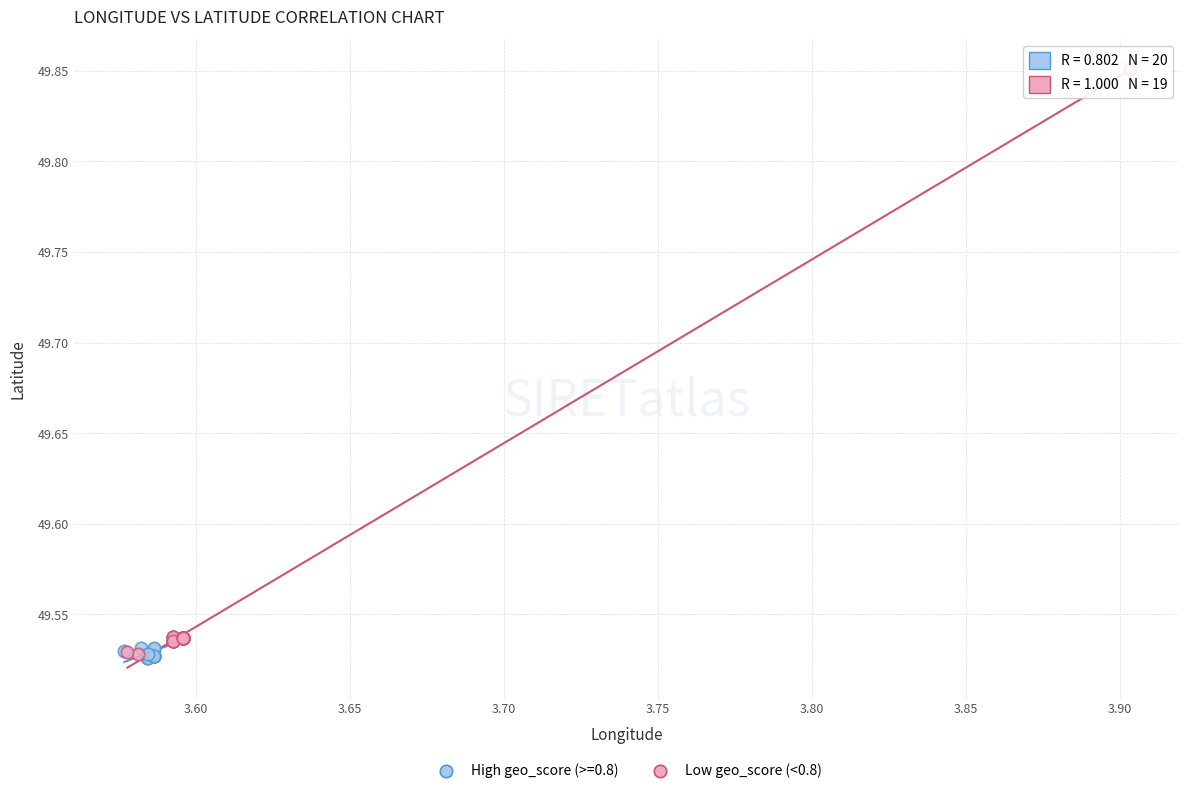

Which series has the widest spread of Y values?

Low geo_score (<0.8)